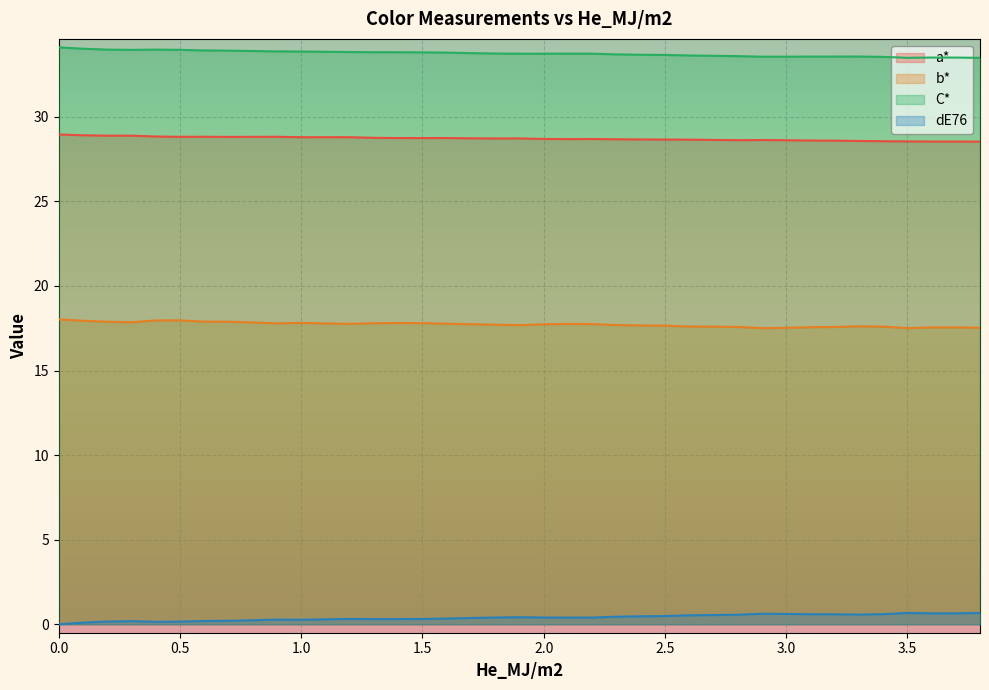

Between 2.9 and 3.0, which series saw the biggest shift?

b*